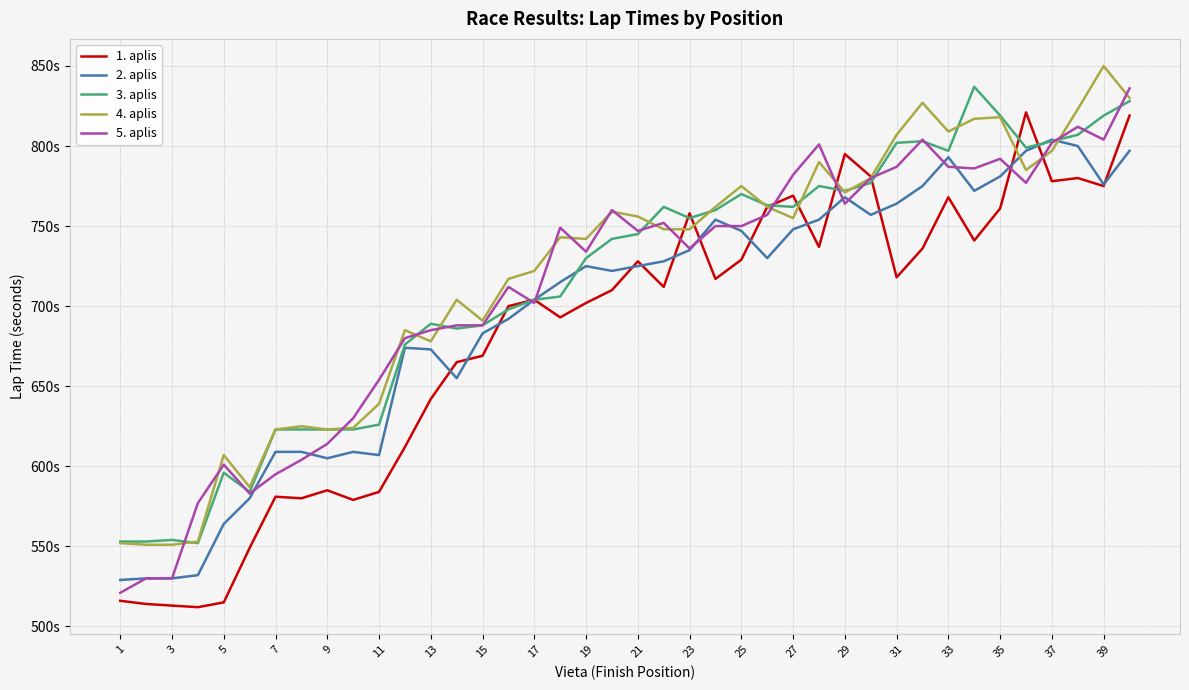

What are all the series names shown in the legend?

1. aplis, 2. aplis, 3. aplis, 4. aplis, 5. aplis